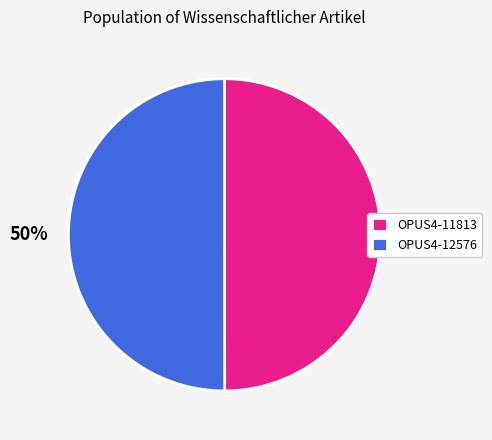

Combined, do OPUS4-11813 and OPUS4-12576 account for over 50%?

Yes